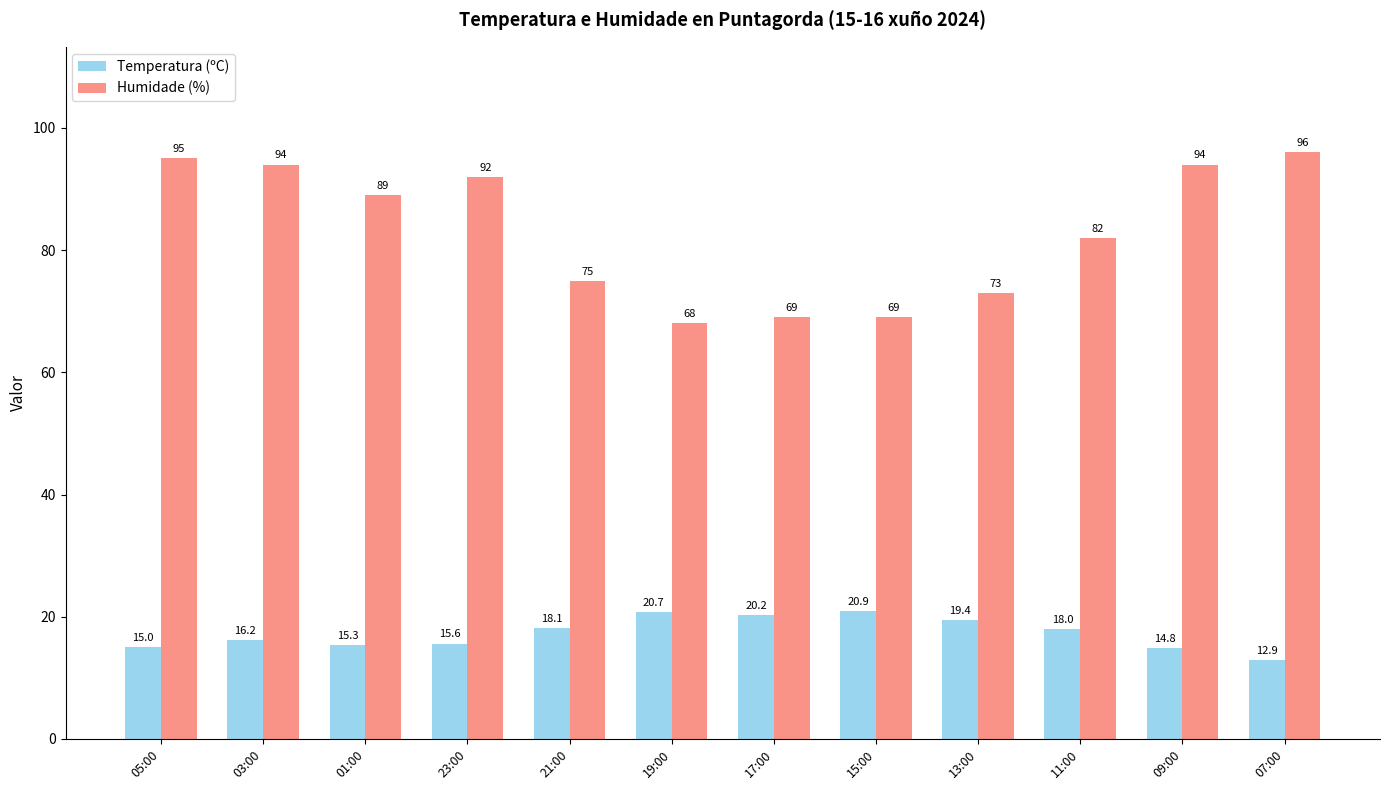

Which series has the widest spread of values?

Humidade (%)